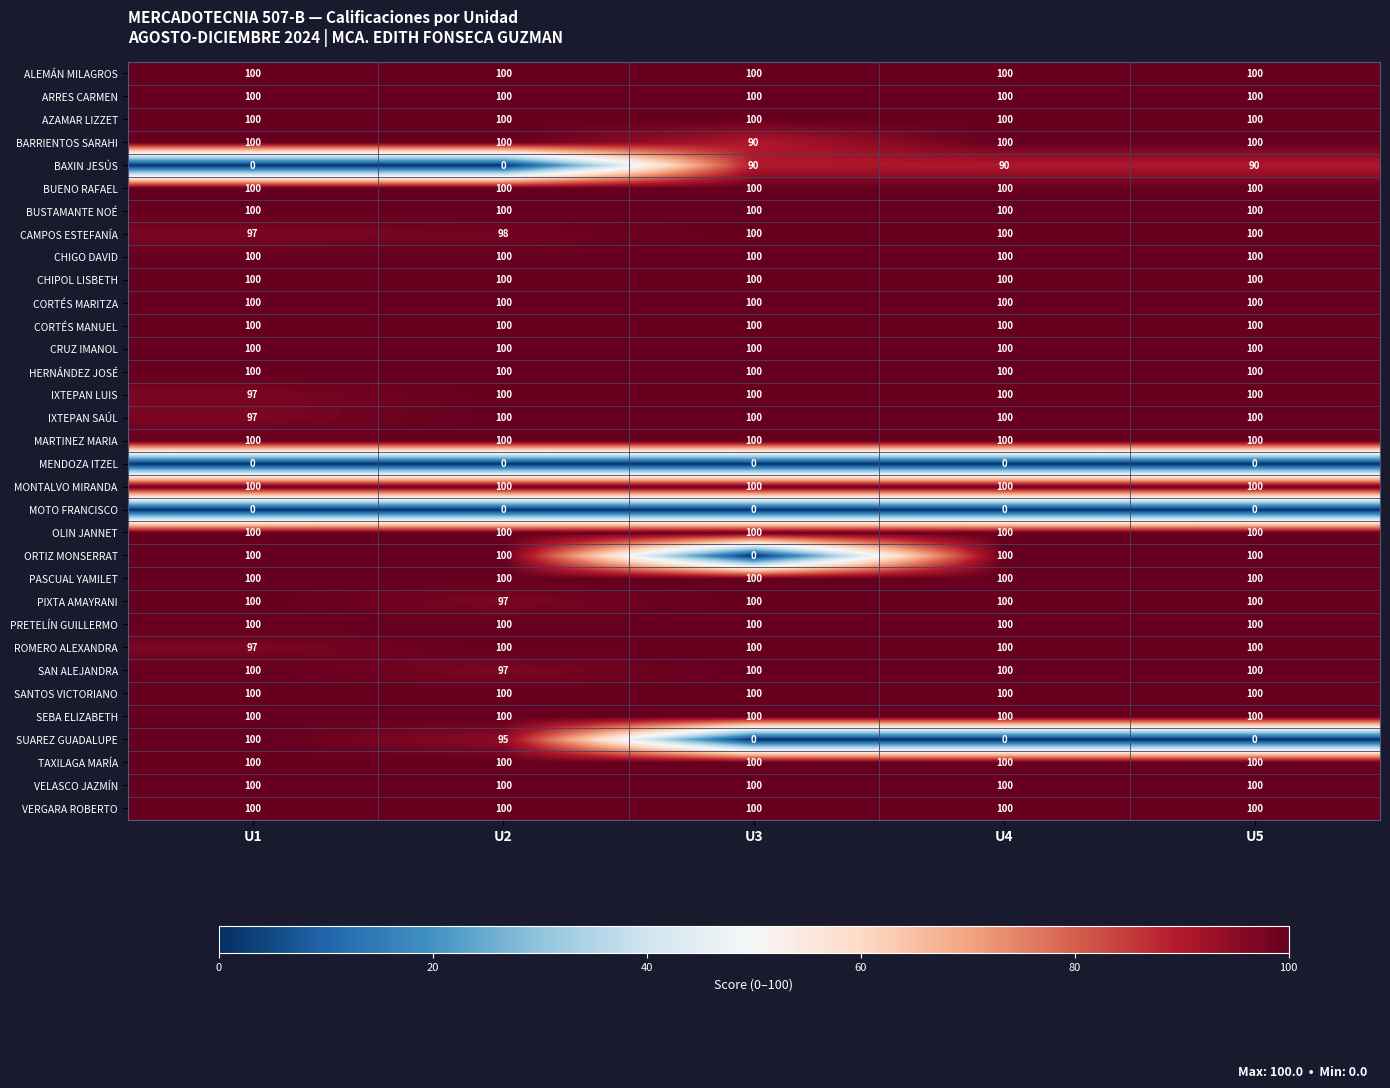

What is the difference between the maximum and minimum values in the SAN ALEJANDRA series?

3